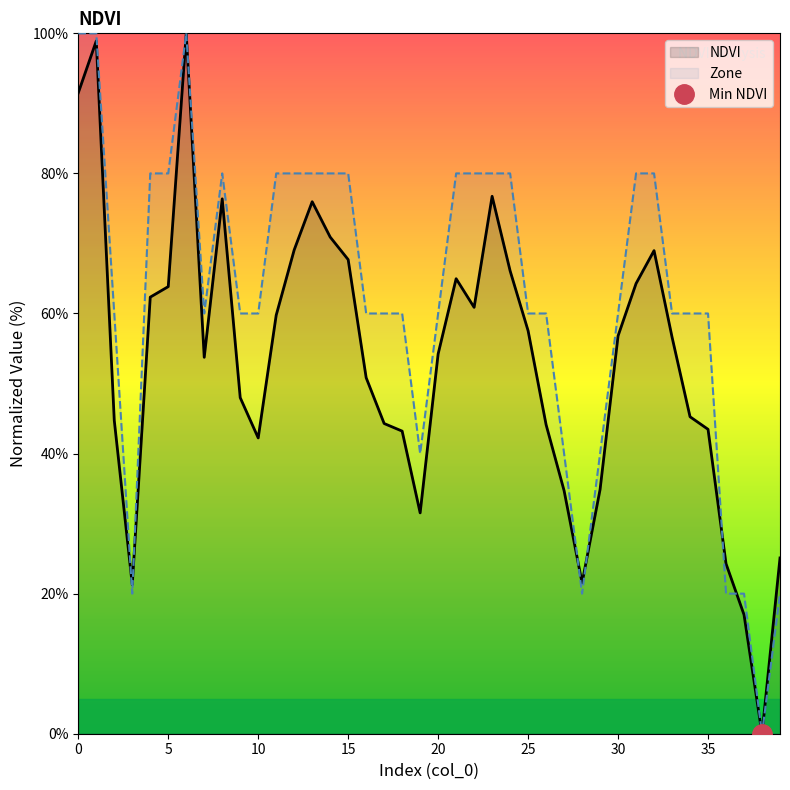

In NDVI, how many points are lower than both neighbors (excluding endpoints)?

7